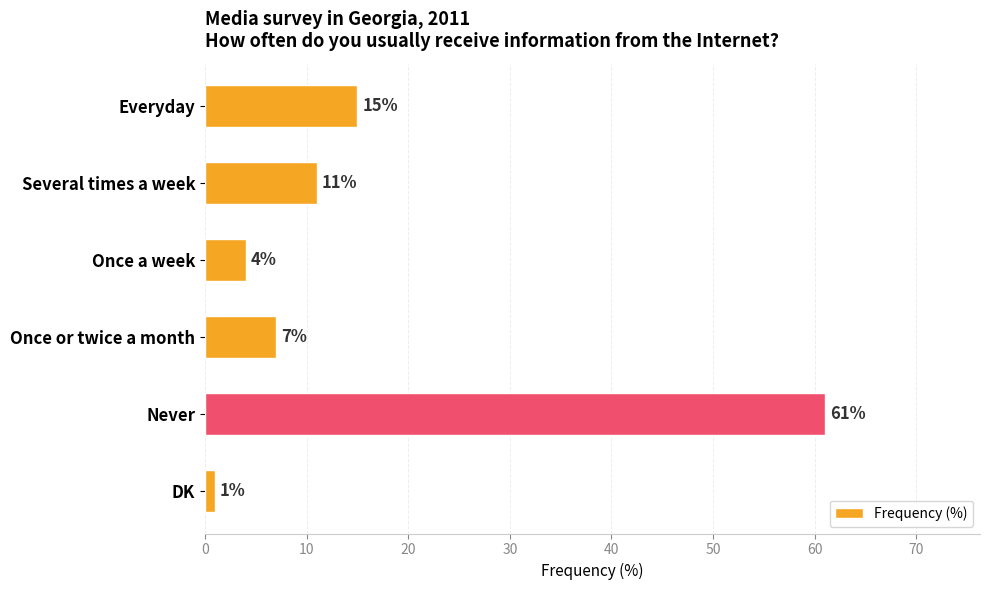

True or false: the data shows 3 at Everyday.

False